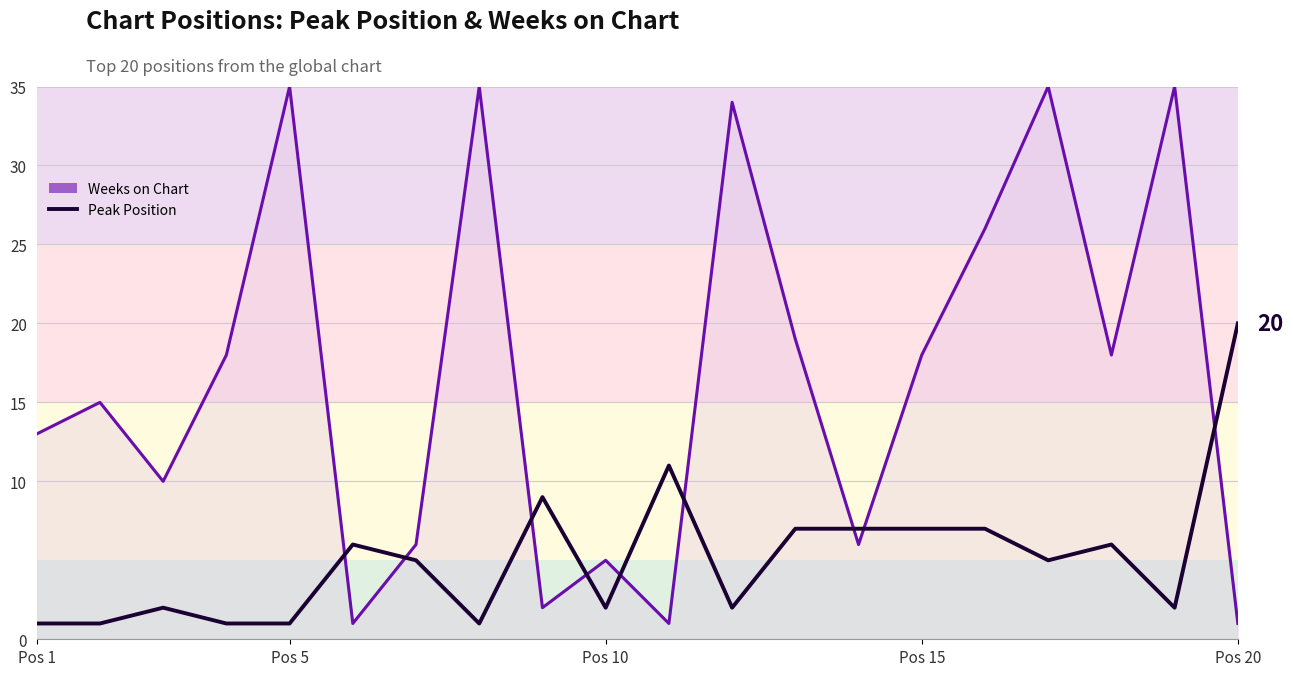

Which series has the widest spread of values?

Weeks on Chart